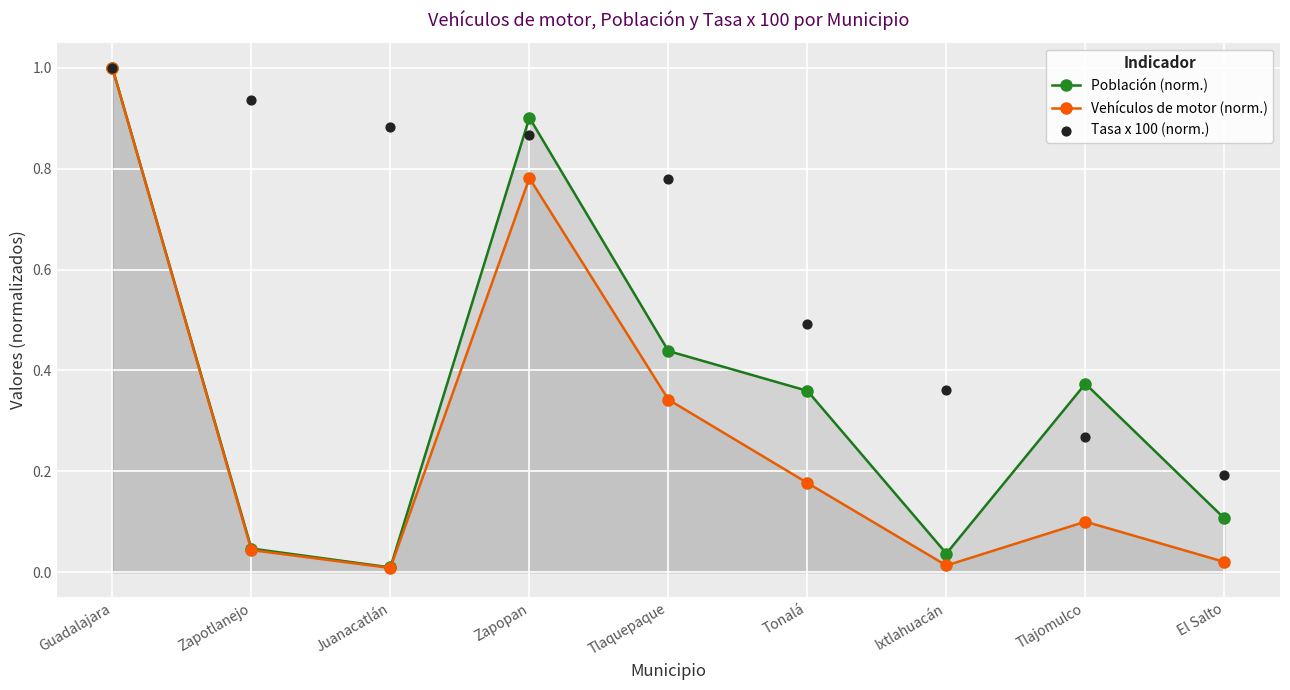

Is the value of Vehículos de motor (norm.) at El Salto greater than the value of Tasa x 100 (norm.) at Ixtlahuacán?

No